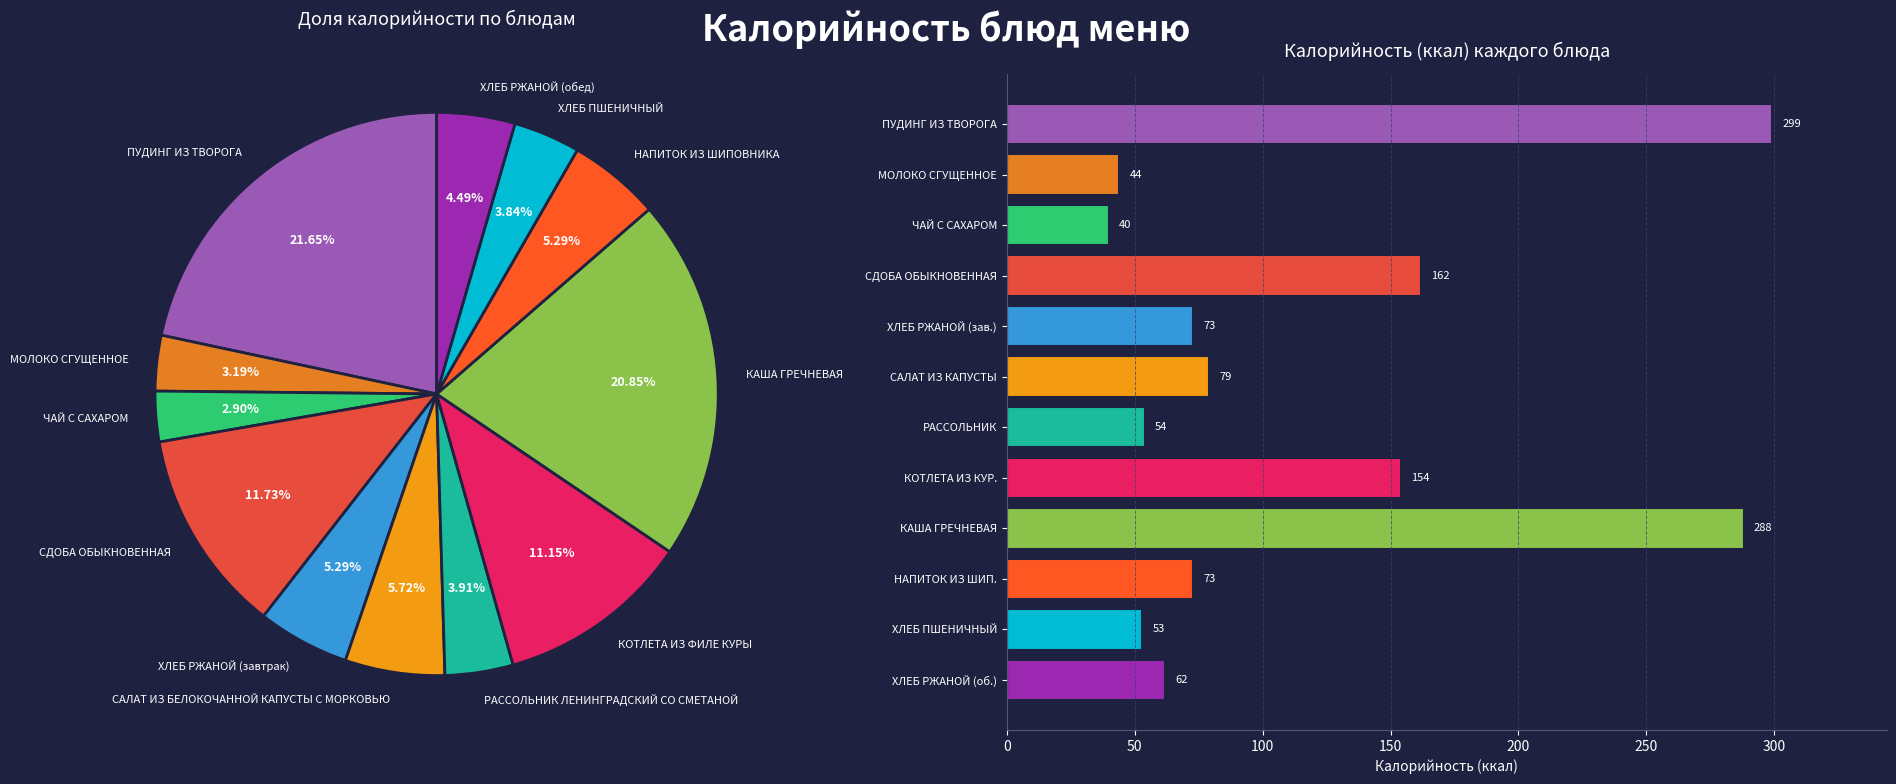

Do МОЛОКО СГУЩЕННОЕ and НАПИТОК ИЗ ШИП. together represent more than half of the pie?

No